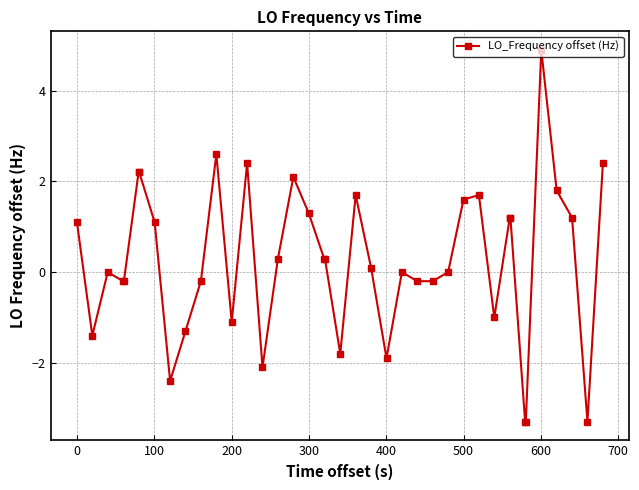

What is the minimum value shown in the chart?

-3.3